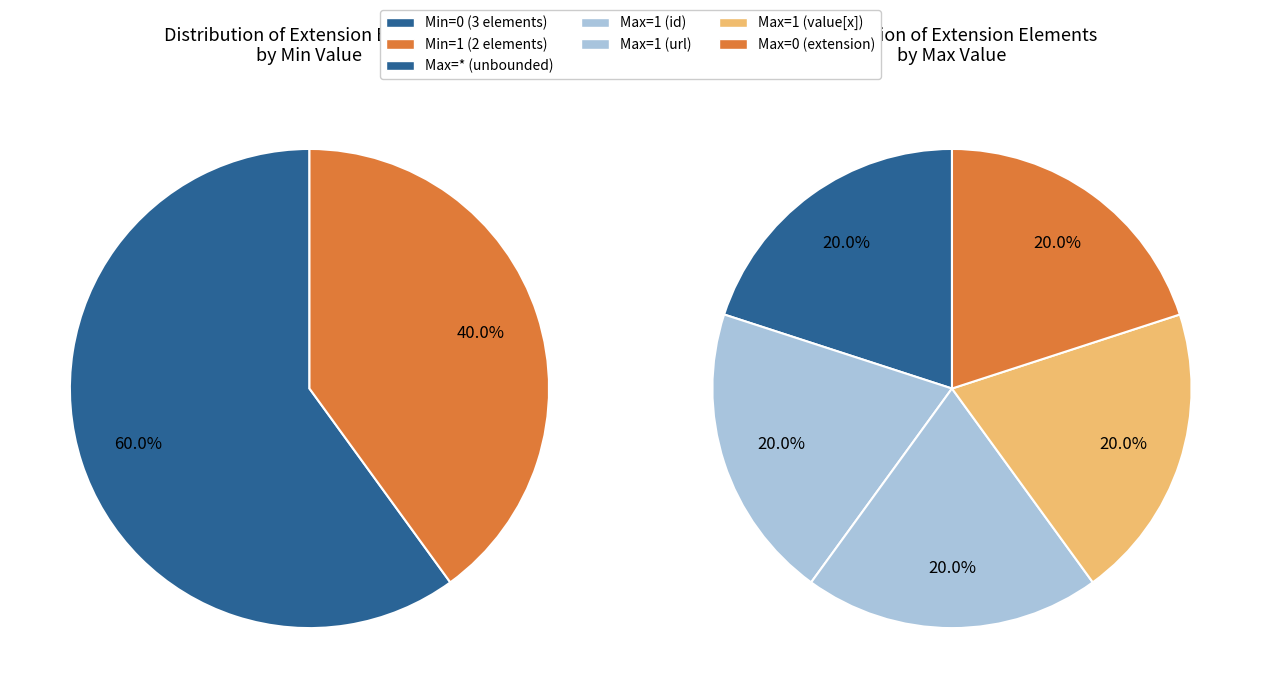

Between Extension.value[x] and Extension.extension, which is larger?

Extension.value[x]